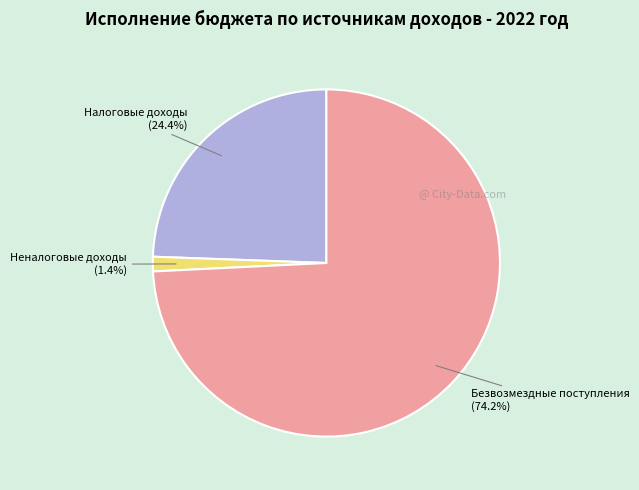

What is the largest slice in the pie chart?

Безвозмездные поступления